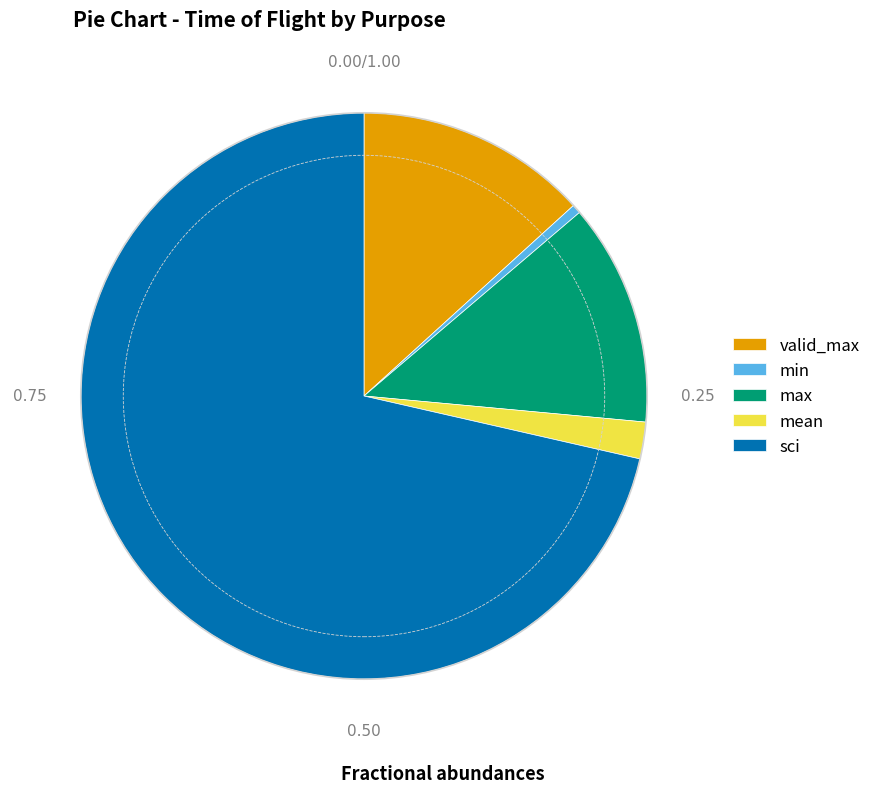

Rank the categories by value from lowest to highest.

min, mean, max, valid_max, sci